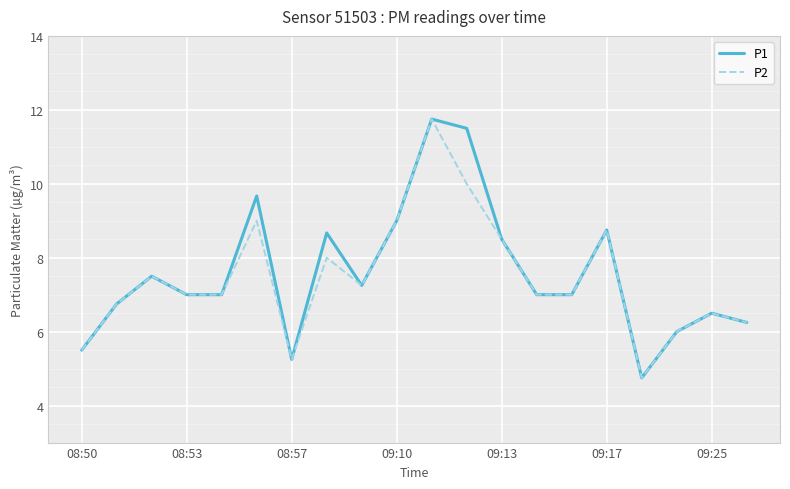

What is the maximum value shown in the chart?

11.8